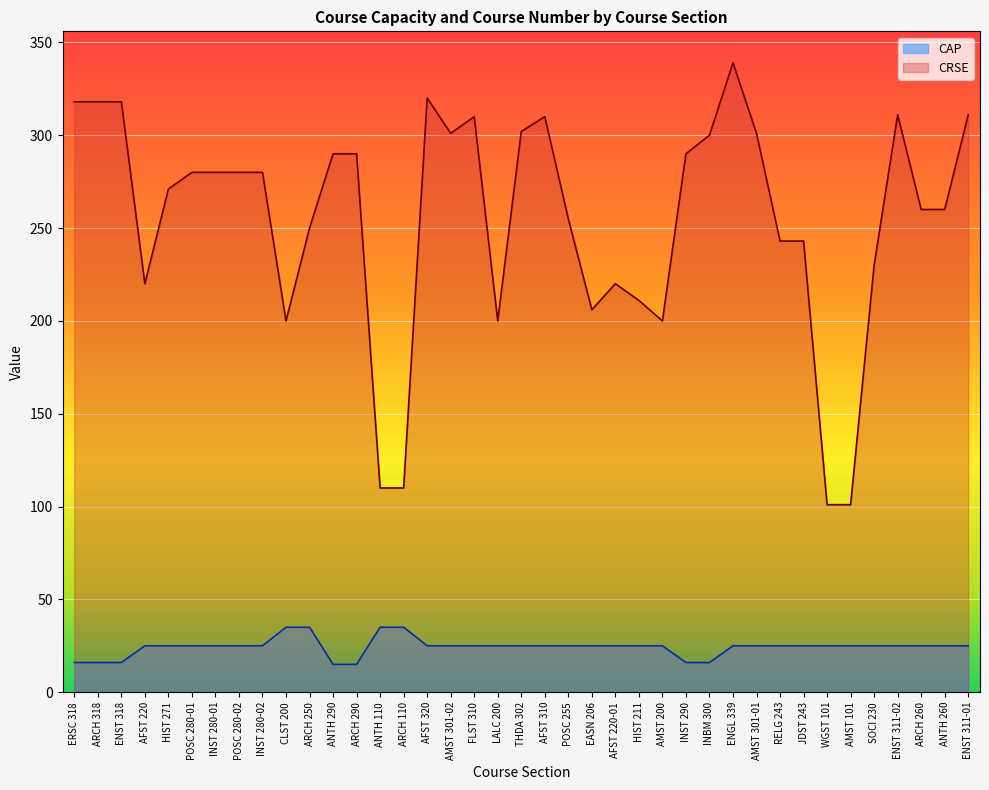

How many values in the CAP series are below 25?

7